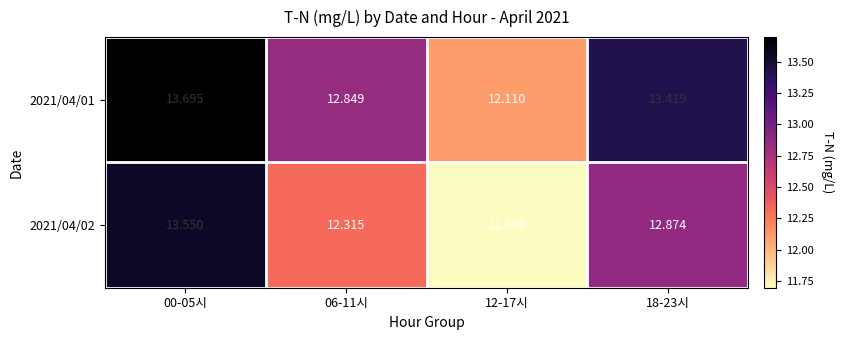

Rank the series by their average value, from highest to lowest.

2021/04/01, 2021/04/02